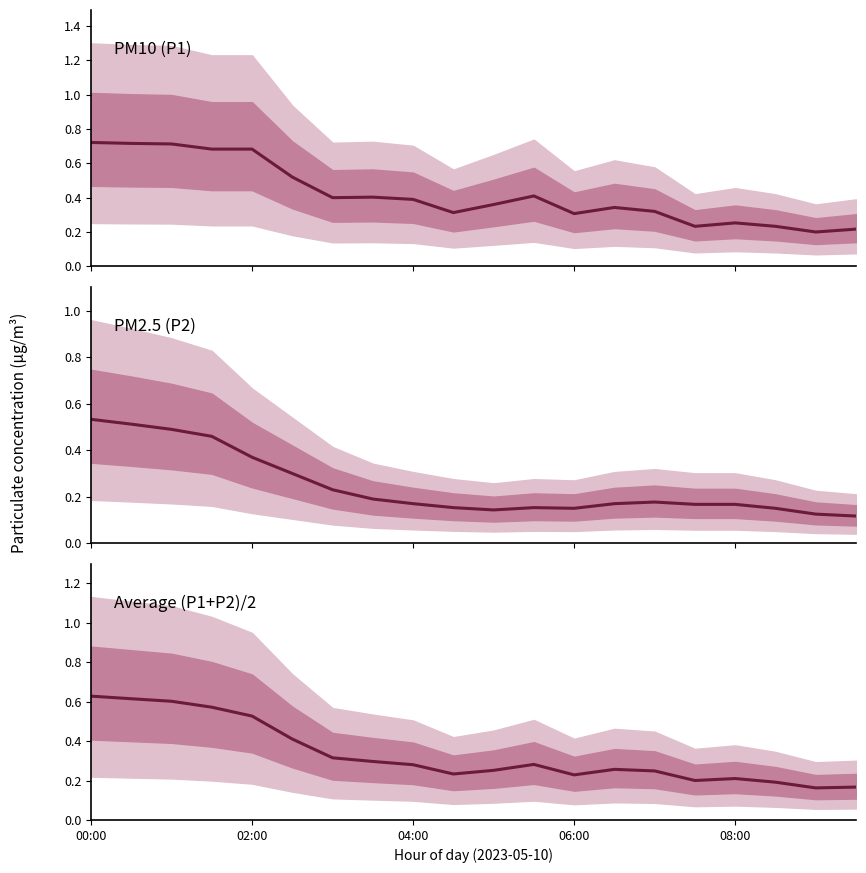

What are all the series names shown in the legend?

P1, P2, Average